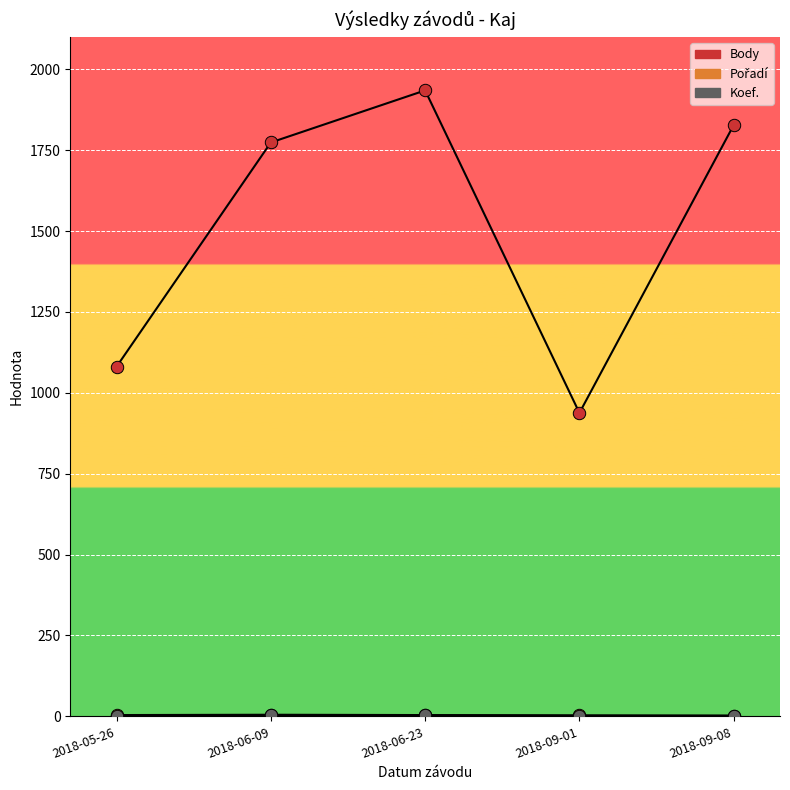

At which category is the sum across all series the highest?

2018-06-23